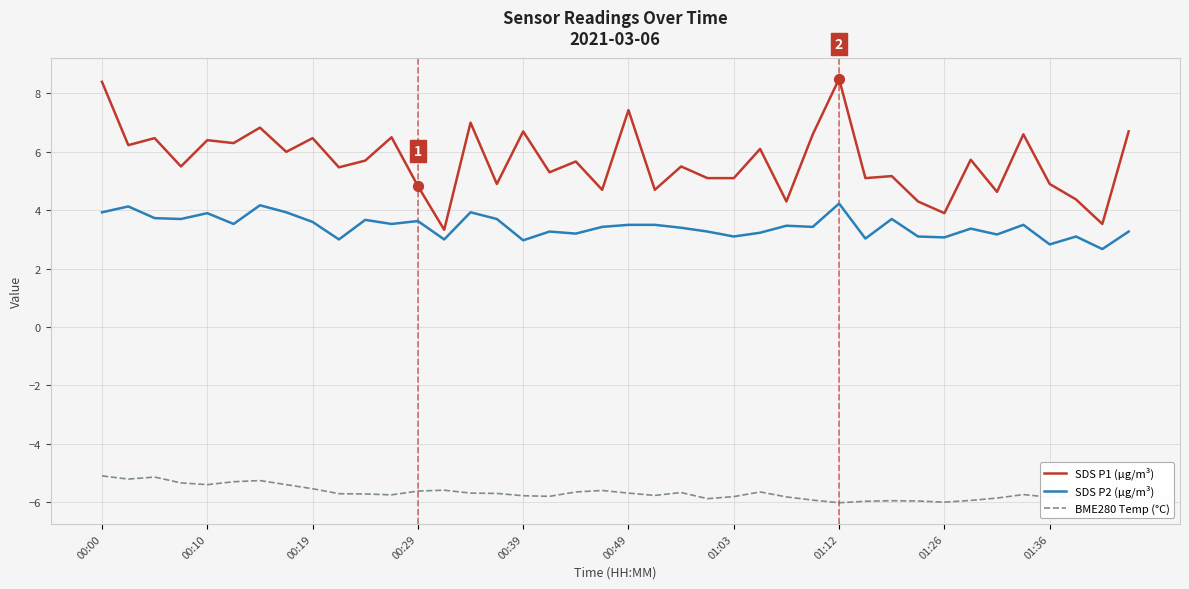

What is the minimum value shown in the chart?

-6.0